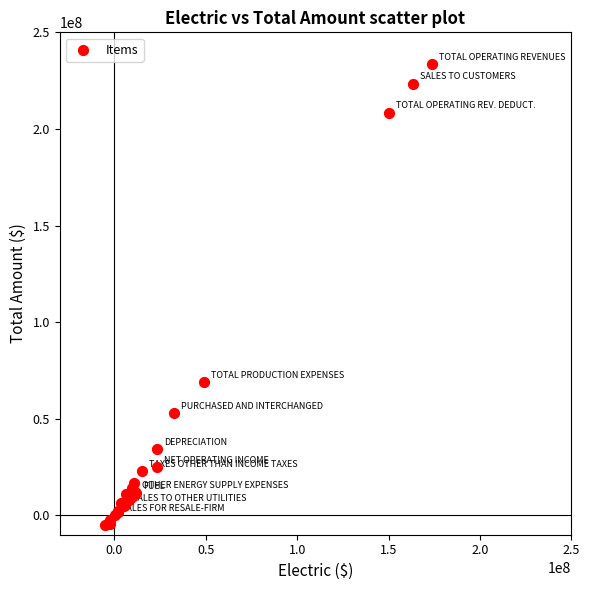

What Y value in the scatter plot is closest to 114340644?

69115741.6